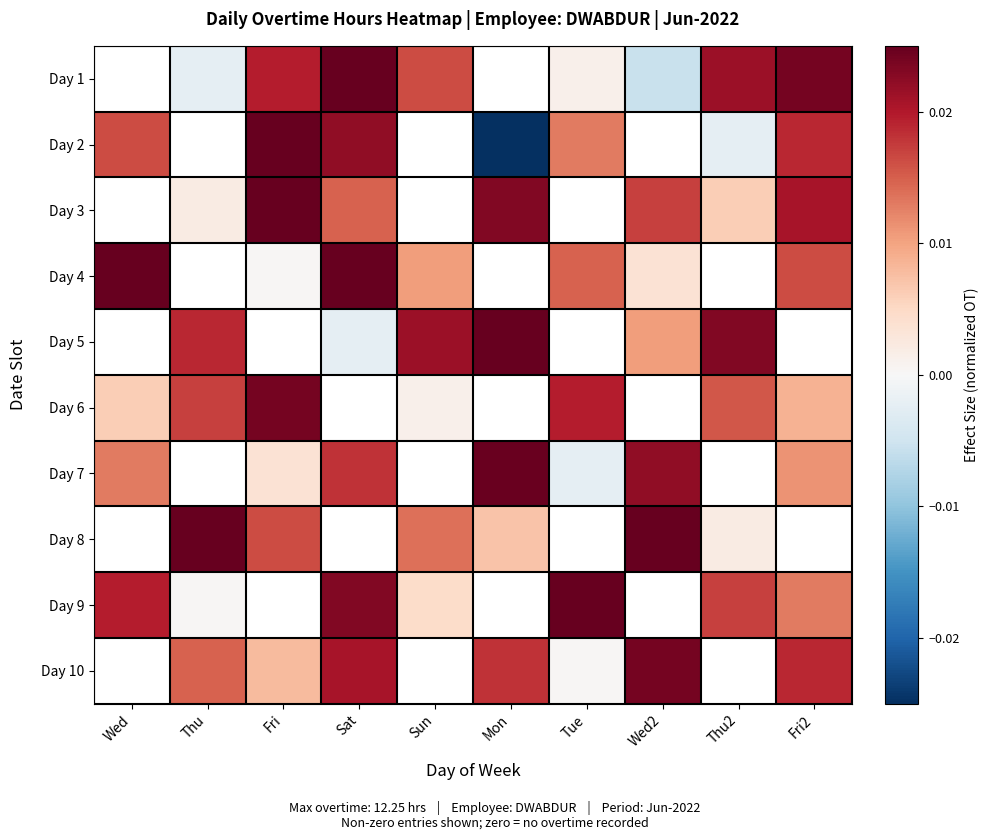

Is the value of Day 4 at Thu greater than the value of Day 2 at Sat?

No